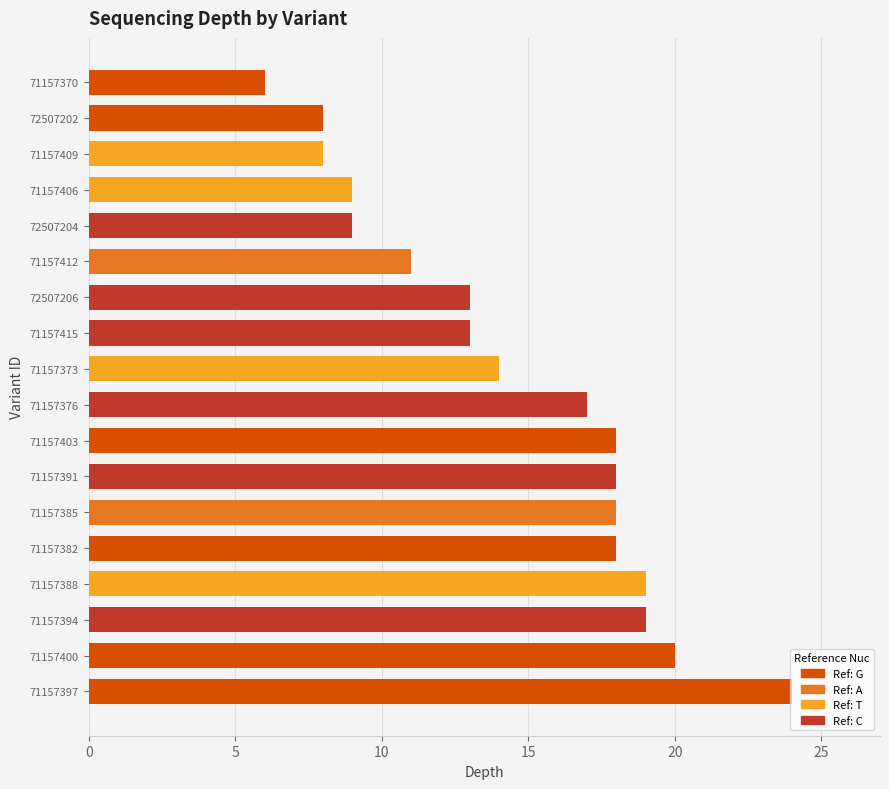

Is it true that the value at 71157376 is 17?

True